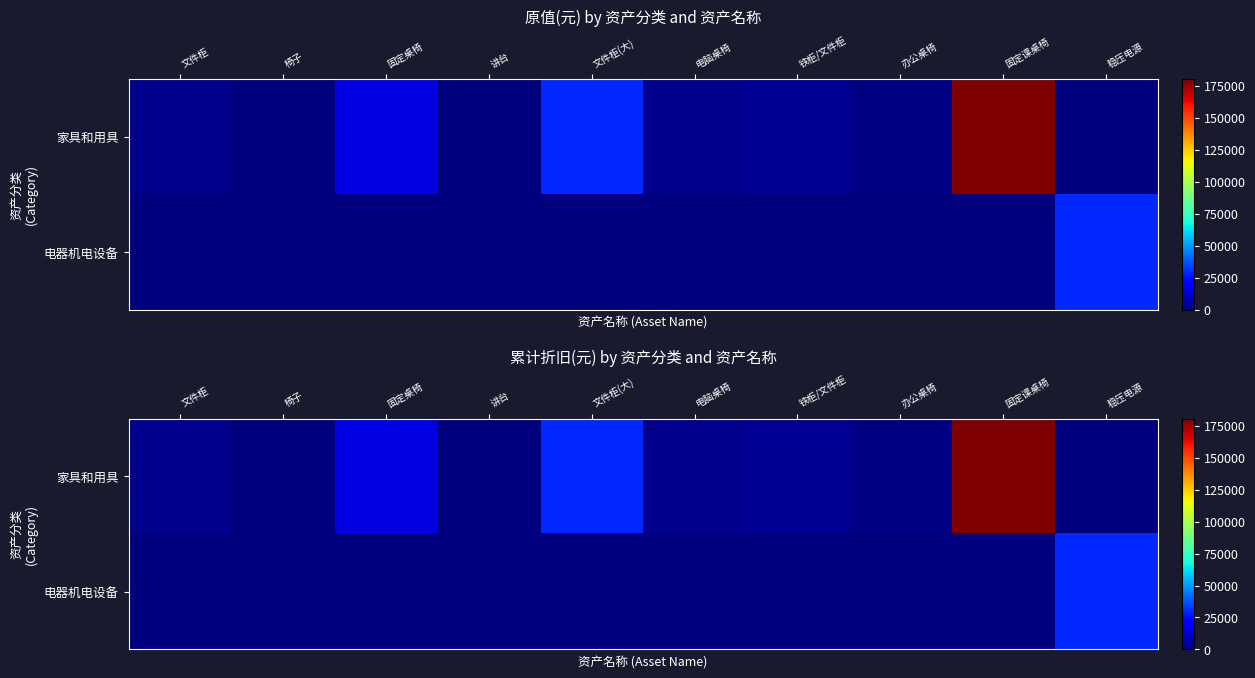

True or false: 家具和用具 has a value of 30000.0 at 文件柜(大).

True